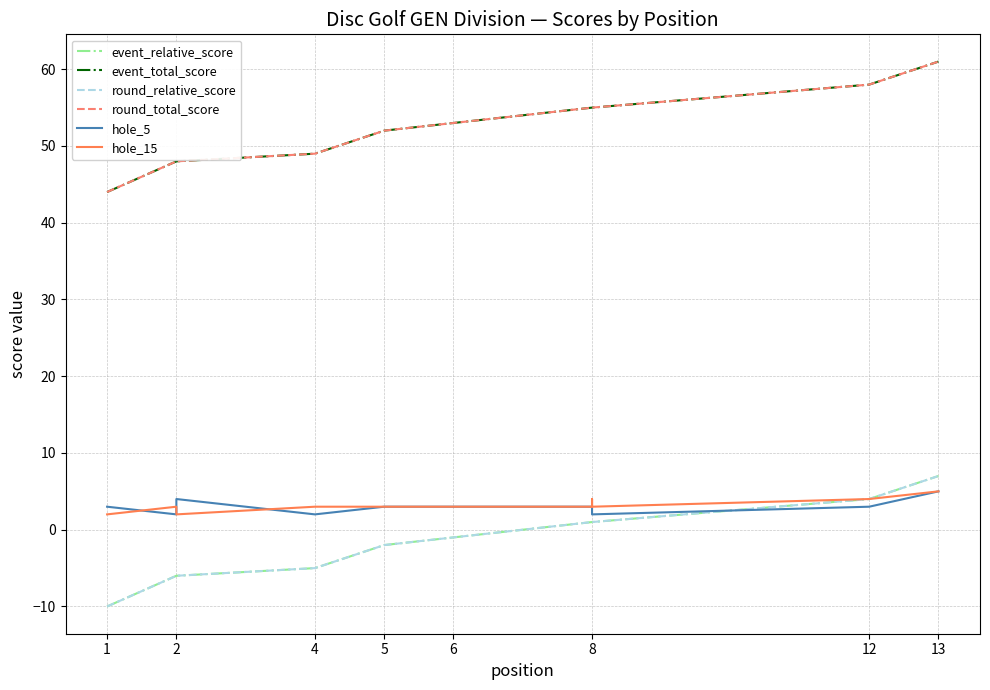

Is the value of event_relative_score at 6 greater than the value of hole_15 at 2?

No